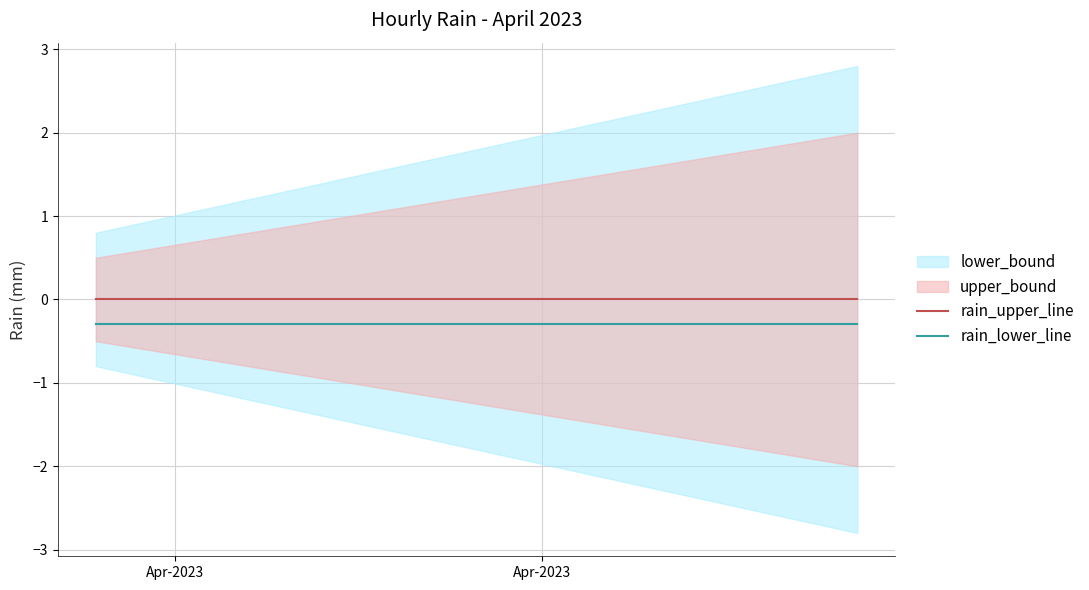

The value of rain_lower_line at 20 is -0.4. True or false?

False